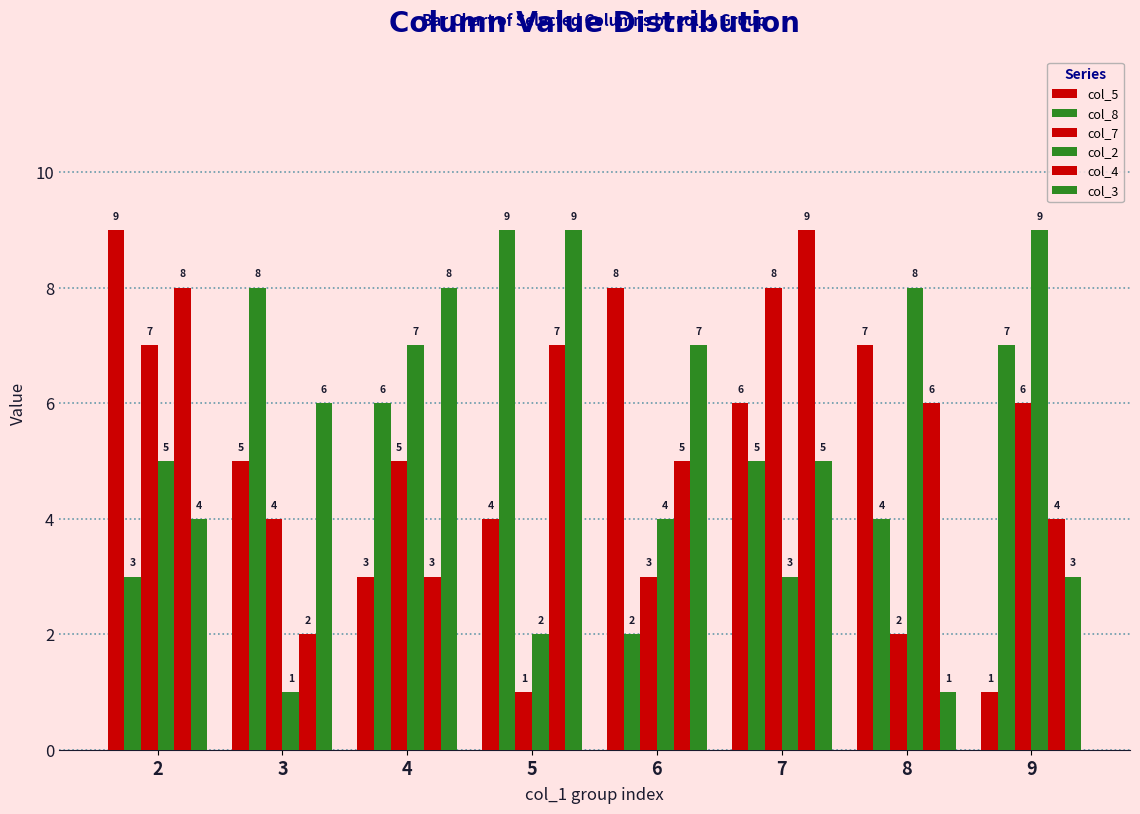

Count the col_5 values in the range 4 to 8.

5